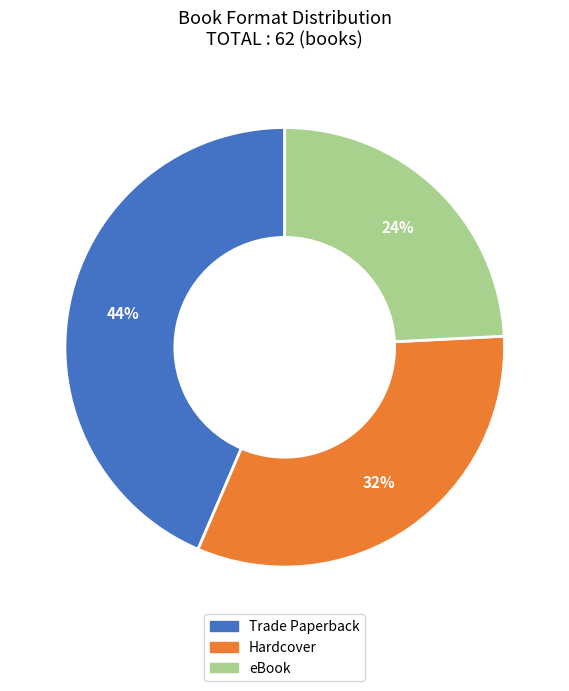

To the nearest percent, what is the average slice percentage?

33%